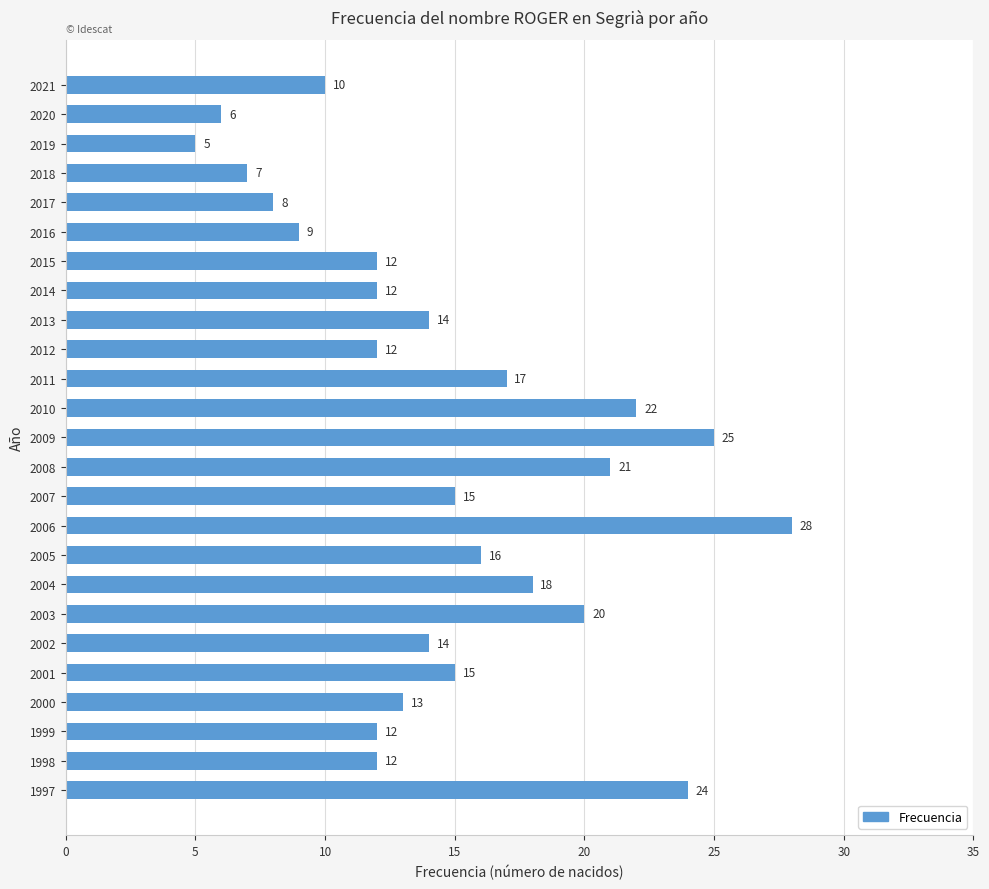

What is the change in value from 2011 to 2003?

+3